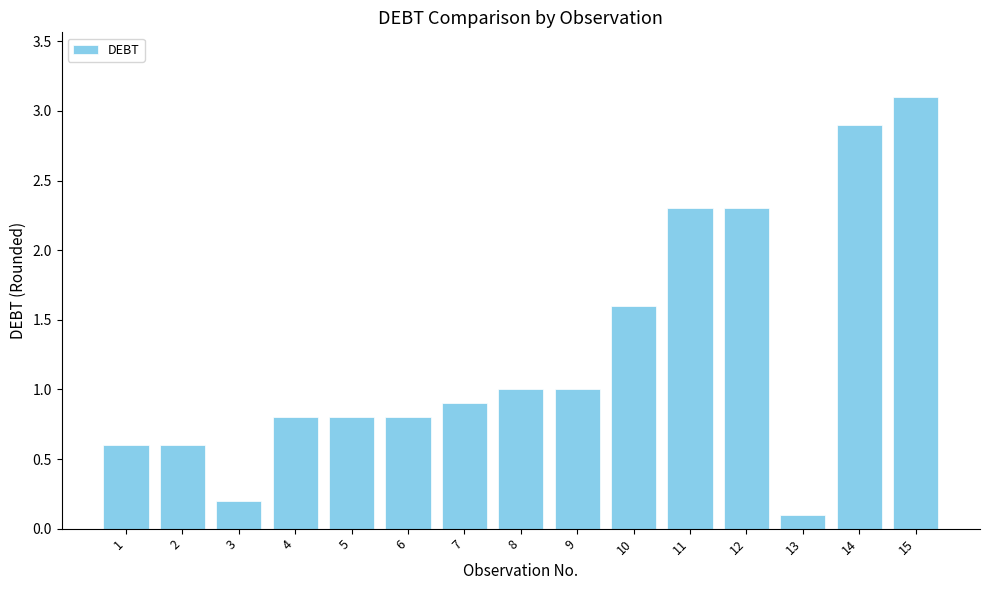

What is the difference between the maximum and second lowest values?

2.9